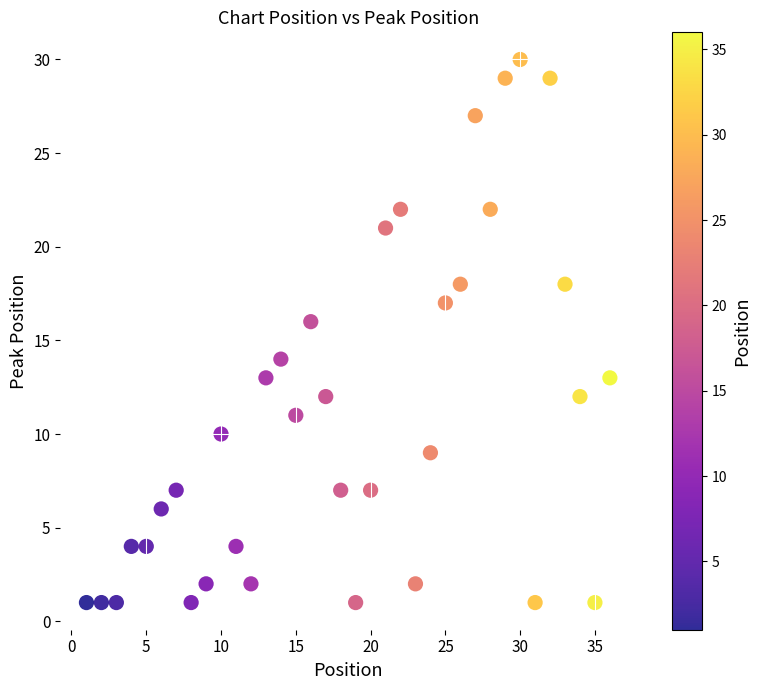

What is the range of Y values (max minus min)?

29